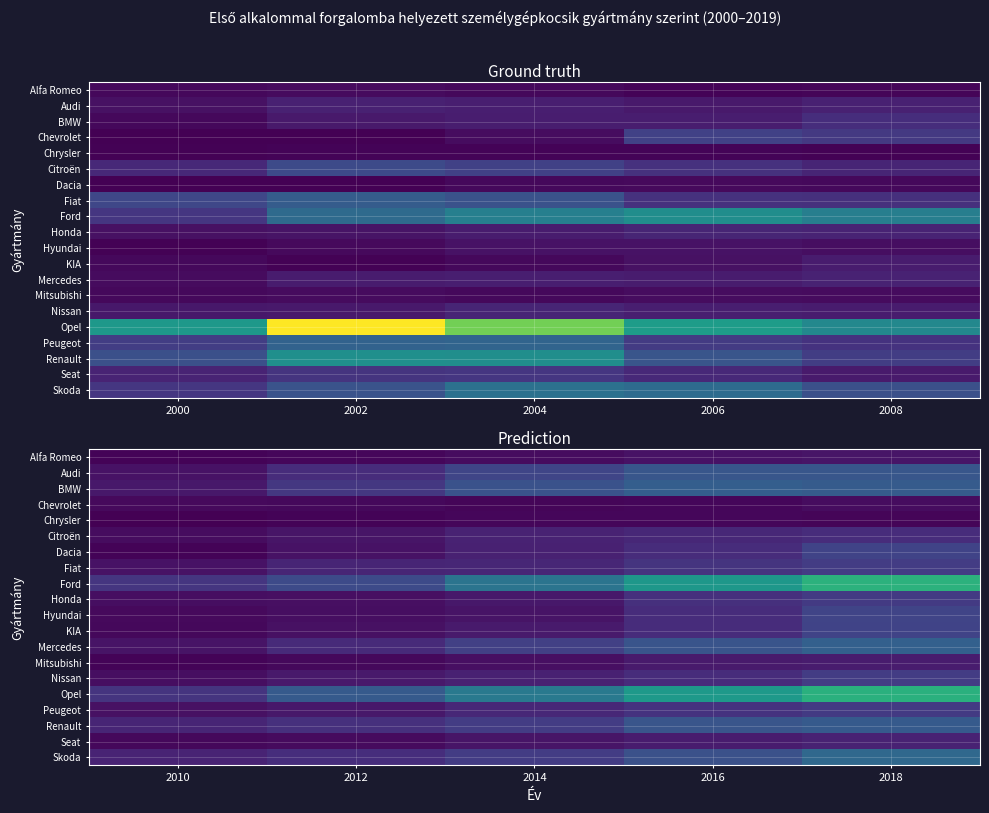

What is the minimum value shown in the chart?

138